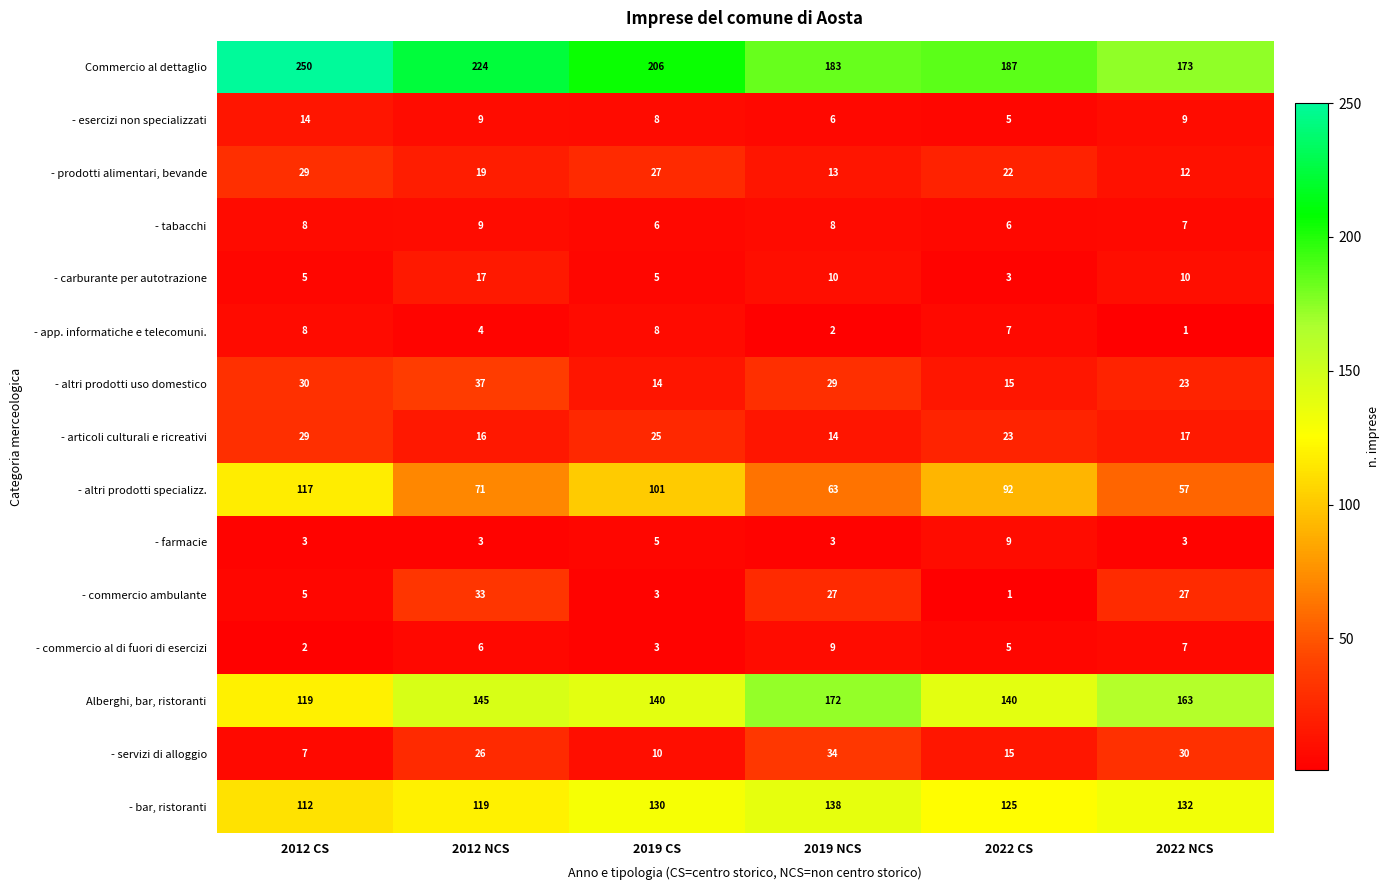

The - prodotti alimentari, bevande series shows 6 at 2019 NCS. True or false?

False